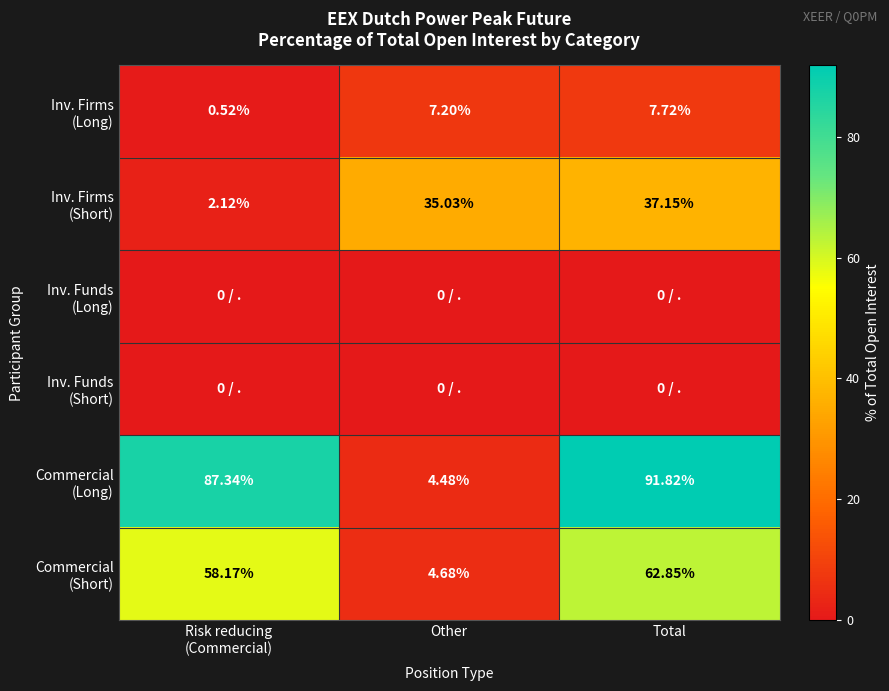

What is the spread (max minus min) of values at Other?

35.0